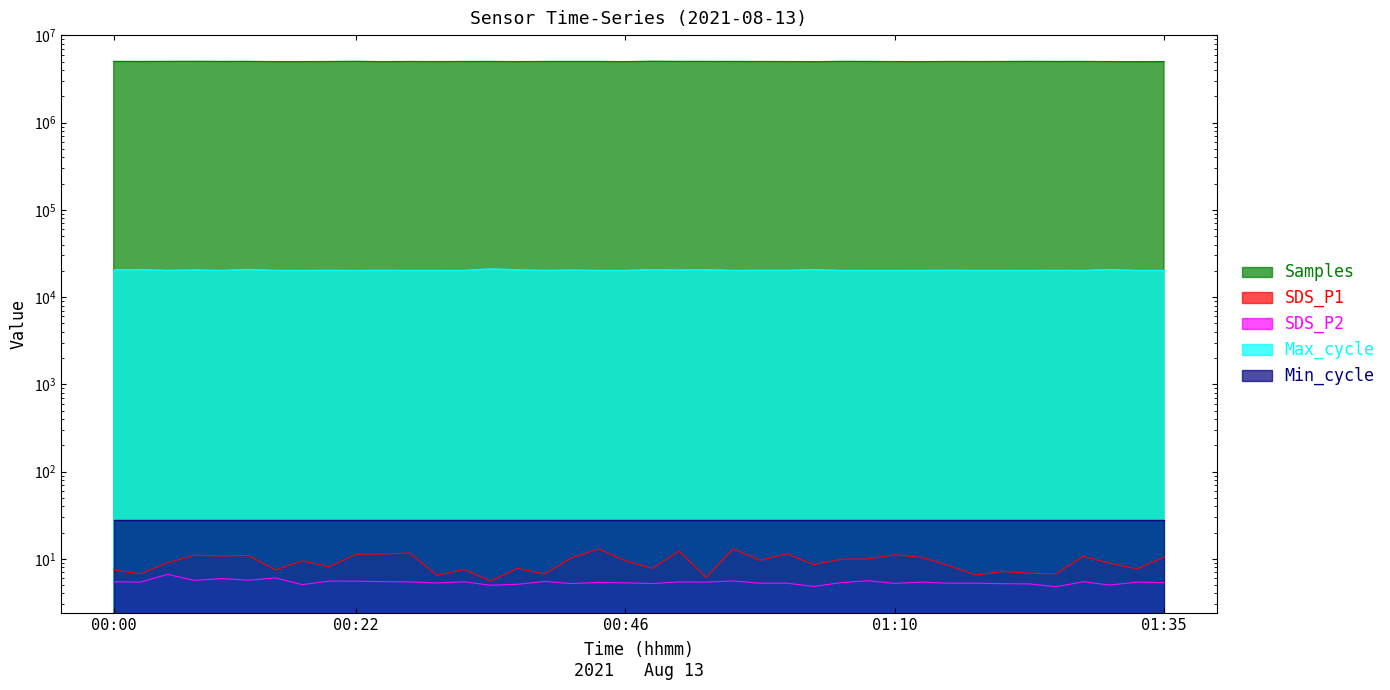

Reading left to right, what are all the values shown in this chart?

Samples: 5027611.0	5023818.0	5031075.0	5038406.0	5028341.0	5031489.0	5010155.0	5012430.0	5022513.0	5036344.0	5007290.0	5023352.0	5015571.0	5022975.0	5026013.0	5011915.0	5025867.0	5024865.0	5025252.0	5010584.0	5042930.0	5031734.0	5030548.0	5026375.0	5022700.0	5018804.0	5004164.0	5033801.0	5025969.0	5015862.0	5008577.0	5023145.0	5019037.0	5023102.0	5032134.0	5023419.0	5026320.0	5012933.0	4991714.0	5004422.0
SDS_P1: 7.4	6.7	9.0	10.9	10.8	10.9	7.5	9.4	8.1	11.2	11.3	11.7	6.5	7.5	5.6	7.8	6.7	10.2	12.9	9.5	7.8	12.2	6.1	13.0	9.6	11.4	8.6	9.9	9.9	11.1	10.4	8.4	6.5	7.1	6.8	6.8	10.7	8.9	7.7	10.4
SDS_P2: 5.5	5.4	6.6	5.7	5.9	5.7	6.0	5.0	5.5	5.5	5.5	5.4	5.3	5.5	5.0	5.1	5.5	5.2	5.3	5.3	5.2	5.4	5.4	5.6	5.2	5.2	4.8	5.3	5.6	5.2	5.4	5.2	5.2	5.2	5.2	4.8	5.5	5.0	5.4	5.3
Max_cycle: 20503.0	20647.0	20224.0	20496.0	20176.0	20729.0	20198.0	20187.0	20238.0	20182.0	20253.0	20179.0	20178.0	20189.0	21054.0	20521.0	20221.0	20374.0	20203.0	20183.0	20611.0	20432.0	20618.0	20183.0	20265.0	20269.0	20658.0	20205.0	20182.0	20187.0	20190.0	20277.0	20191.0	20206.0	20177.0	20229.0	20179.0	20662.0	20183.0	20213.0